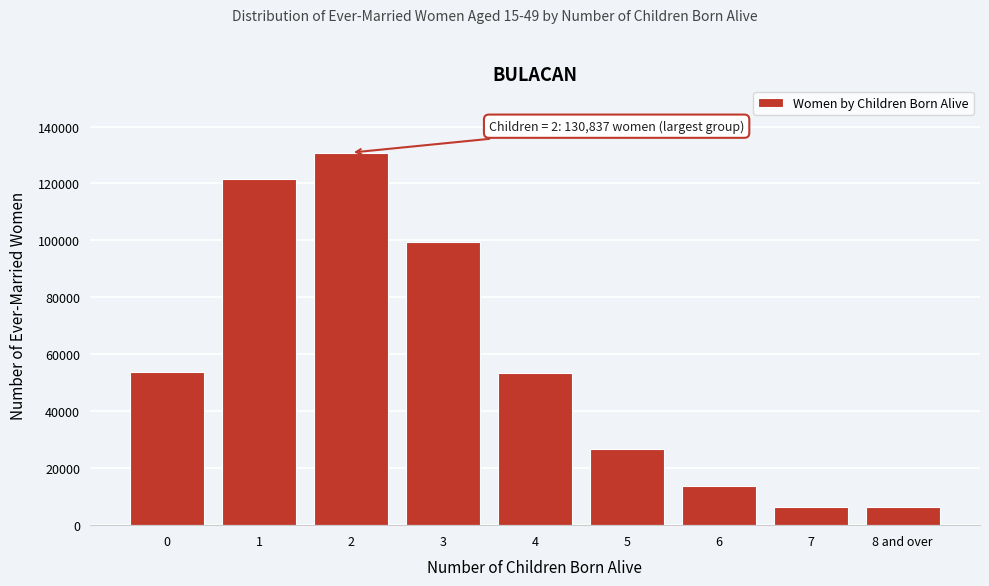

Approximately how many times larger is the value at 3 compared to 2?

0.8